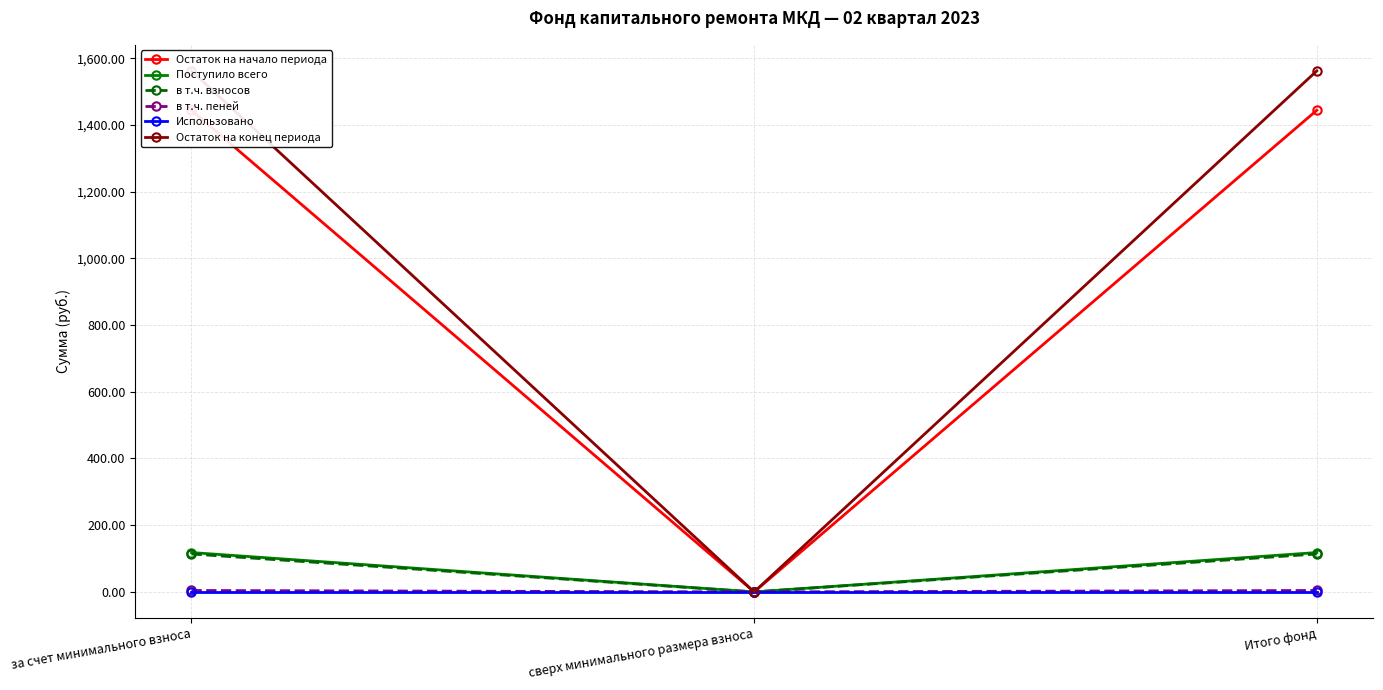

Reading right to left, extract all data points from this chart.

Остаток на начало периода: Итого фонд=1444.0	сверх минимального размера взноса=0.0	за счет минимального взноса=1444.0
Поступило всего: Итого фонд=118.1	сверх минимального размера взноса=0.0	за счет минимального взноса=118.1
в т.ч. взносов: Итого фонд=113.8	сверх минимального размера взноса=0.0	за счет минимального взноса=113.8
в т.ч. пеней: Итого фонд=4.3	сверх минимального размера взноса=0.0	за счет минимального взноса=4.3
Использовано: Итого фонд=0.0	сверх минимального размера взноса=0.0	за счет минимального взноса=0.0
Остаток на конец периода: Итого фонд=1562.1	сверх минимального размера взноса=0.0	за счет минимального взноса=1562.1